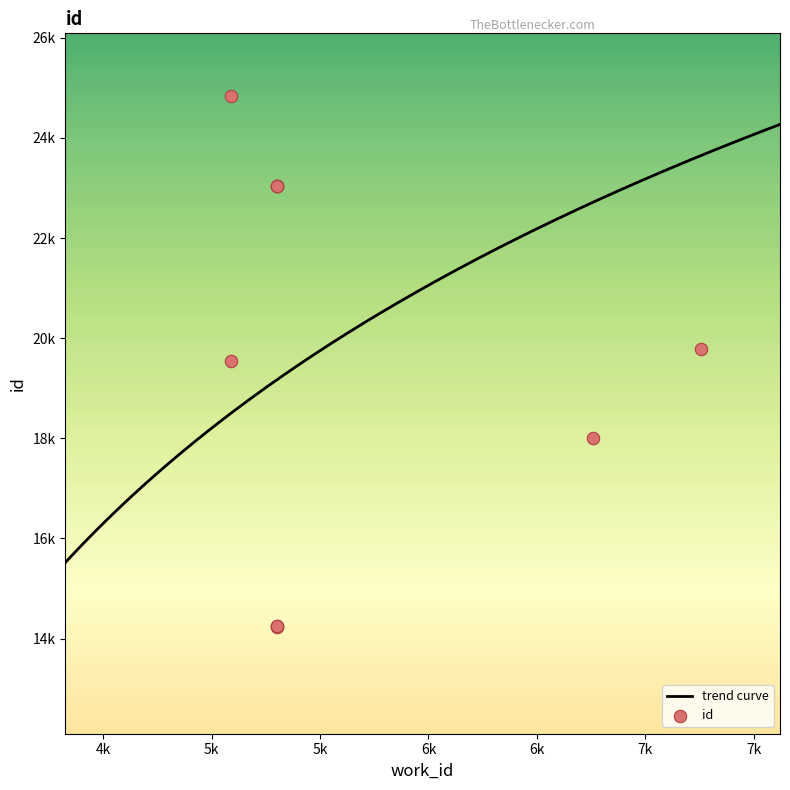

Approximately how many times larger is the value at 5301 compared to 5301?

0.6